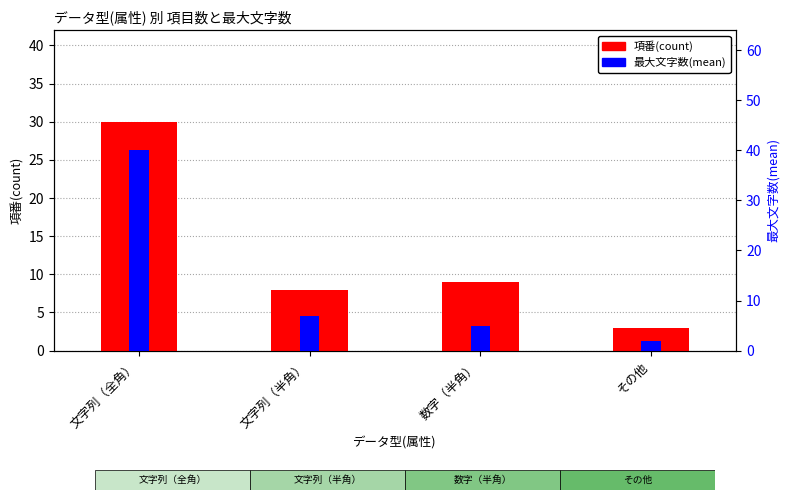

Which category has the highest value in the 最大文字数(mean) series?

文字列（全角）